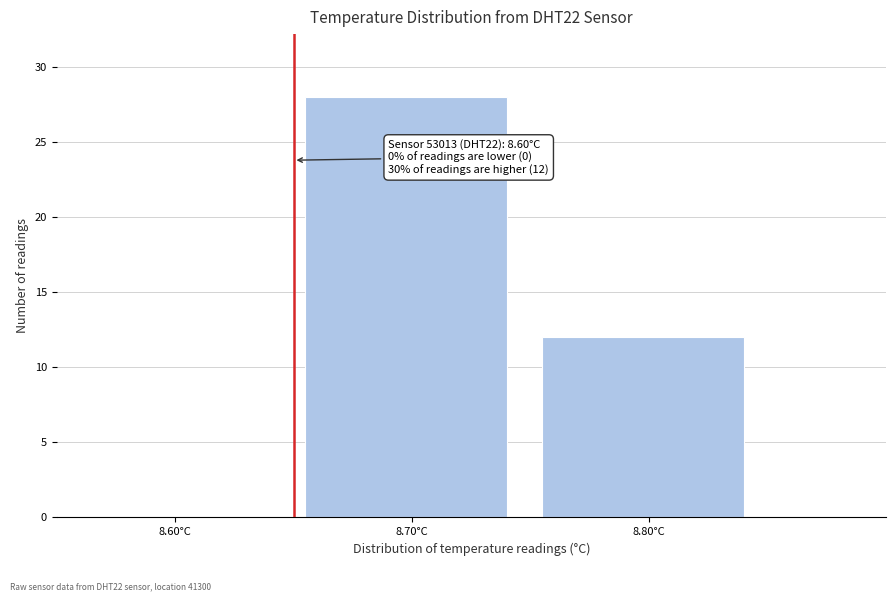

Reading left to right, extract all data points from this chart.

8.60°C=0	8.70°C=28	8.80°C=12